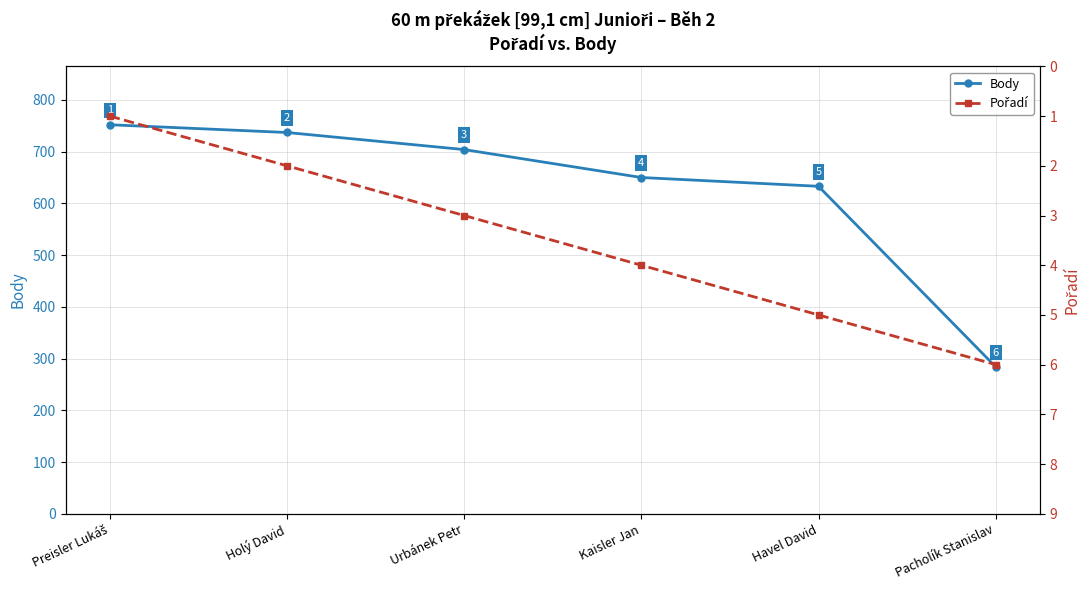

Does the chart display data point markers on the line(s)?

Yes